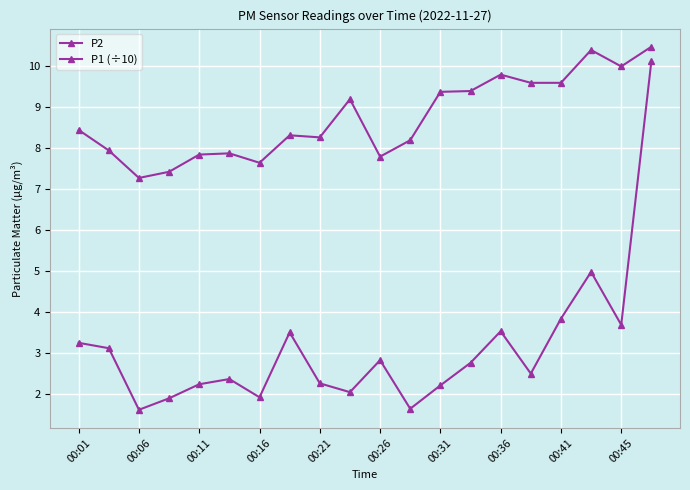

How many distinct data groups are displayed?

2